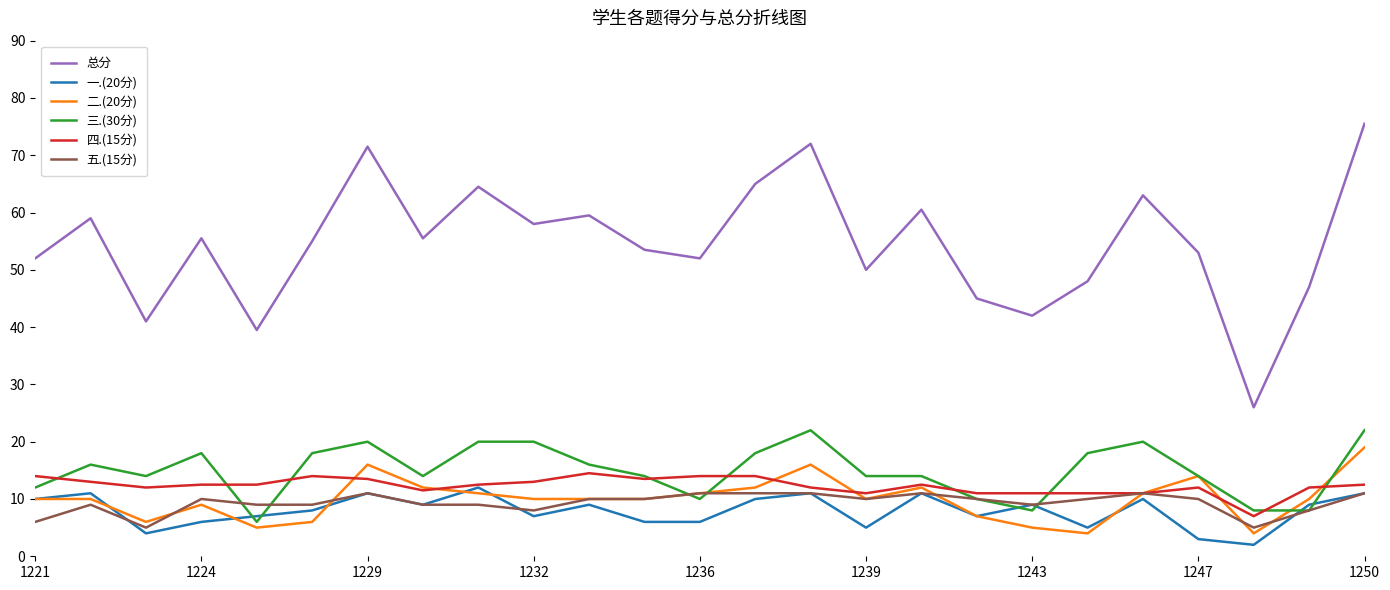

What is the greatest value displayed?

75.5